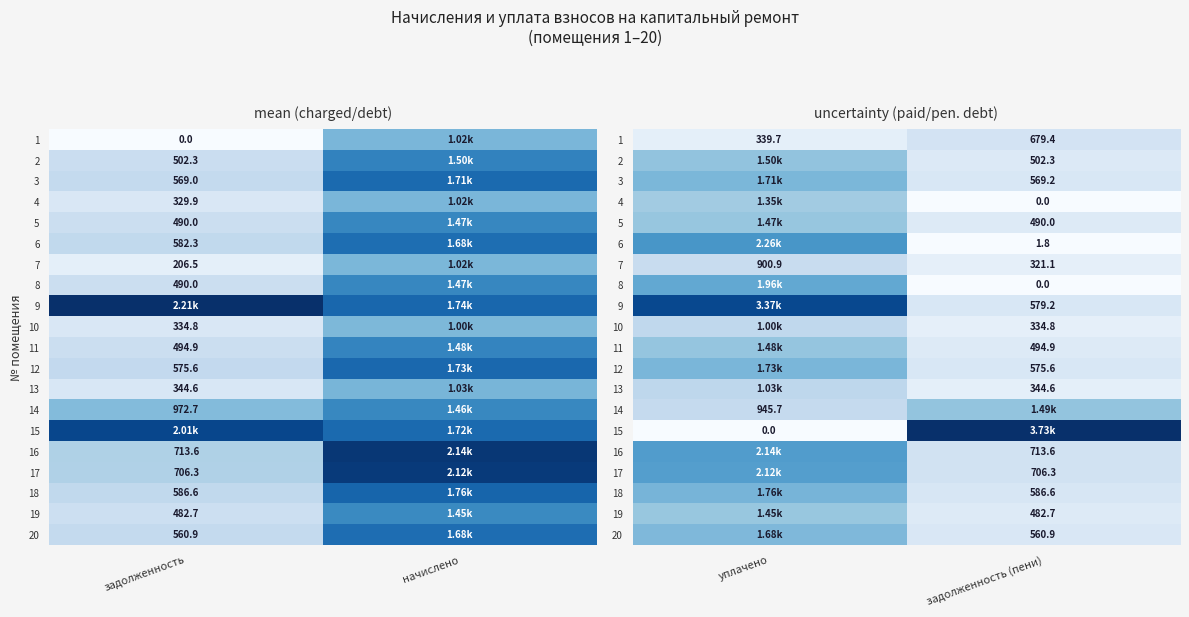

How many series are shown in this chart?

20